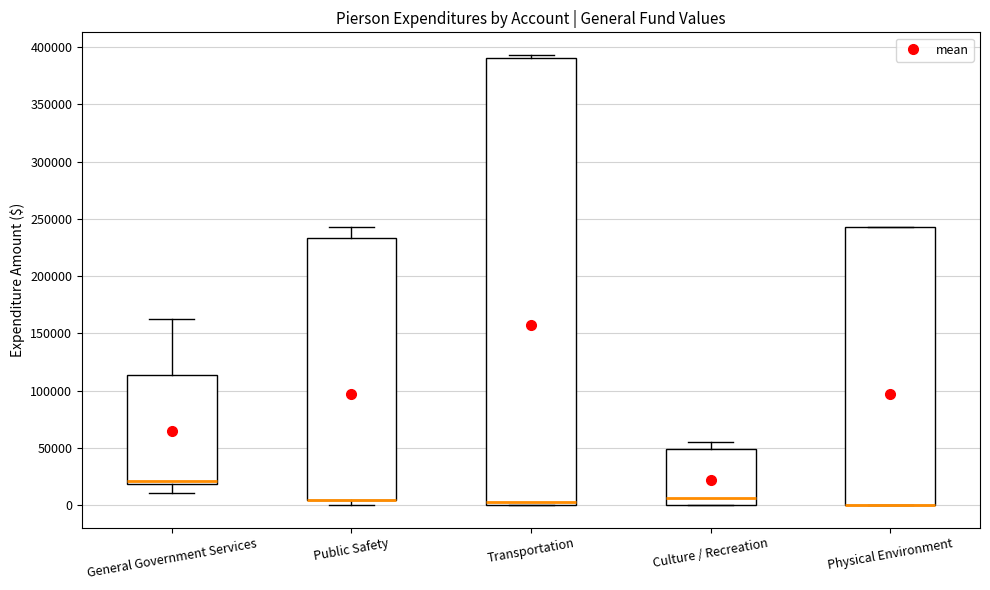

Which box is the tallest, from its lower edge to its upper edge?

Transportation